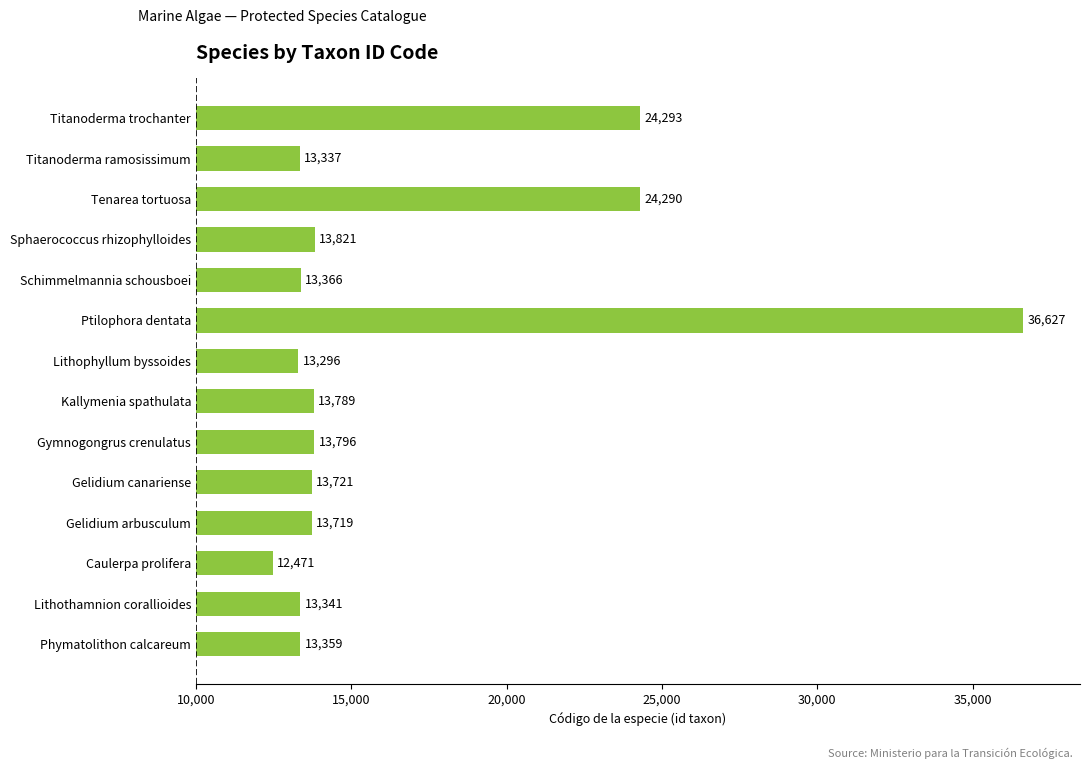

What is the difference between the maximum and second lowest values?

23331